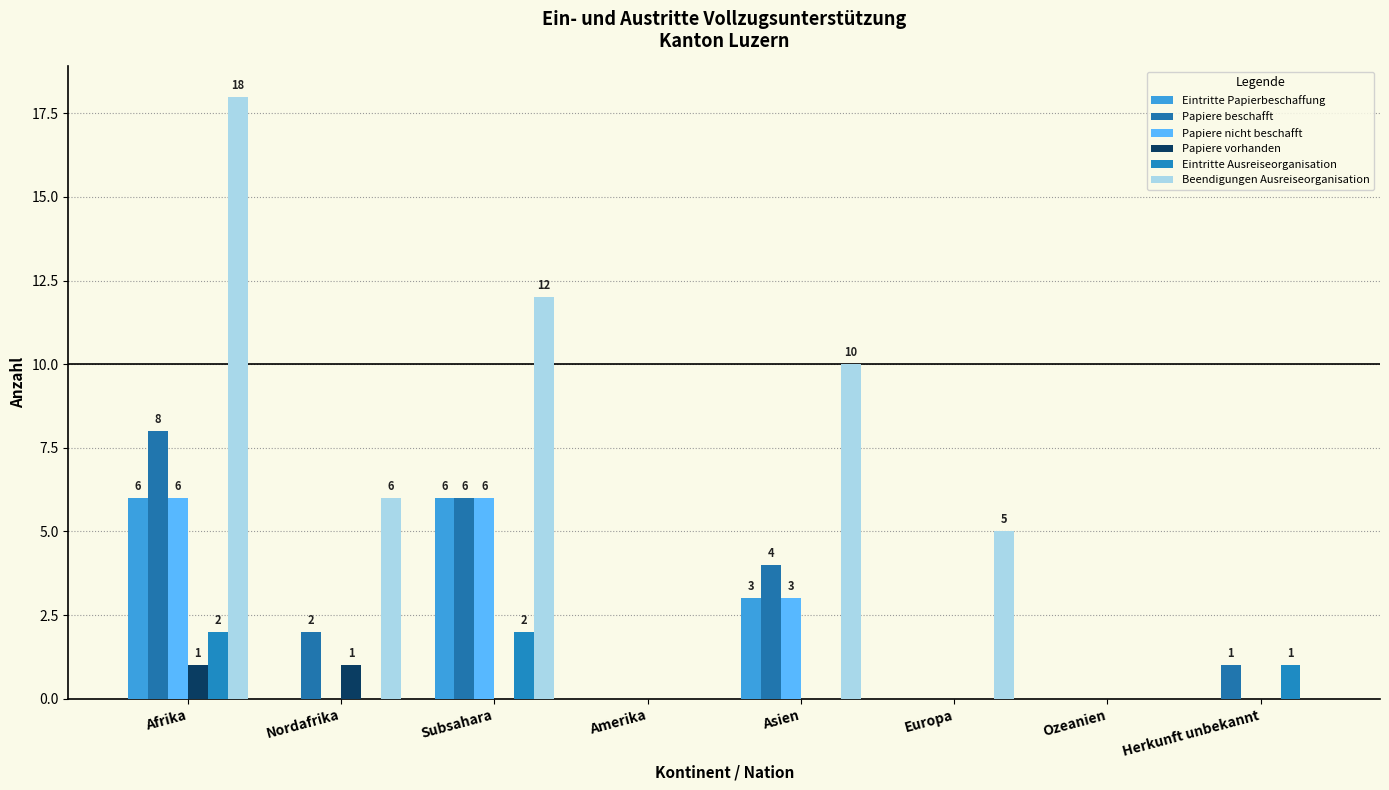

True or false: Beendigungen Ausreiseorganisation has a value of 0 at Herkunft unbekannt.

True